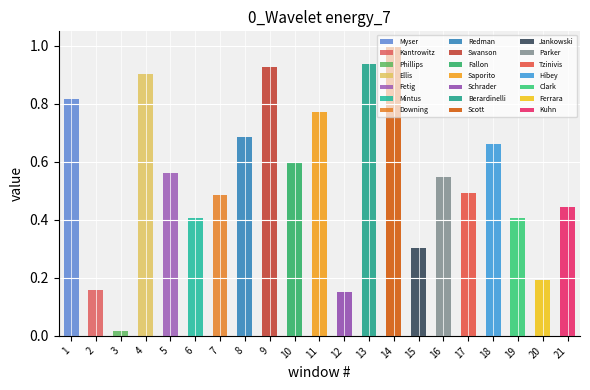

What is the difference between the second highest and second lowest values?

0.8